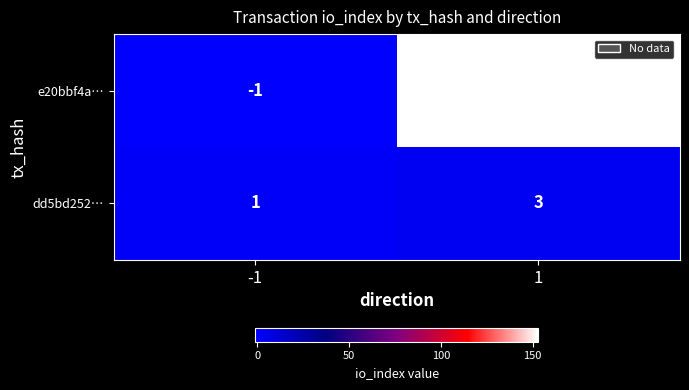

Which series has the largest range (max minus min)?

e20bbf4a…